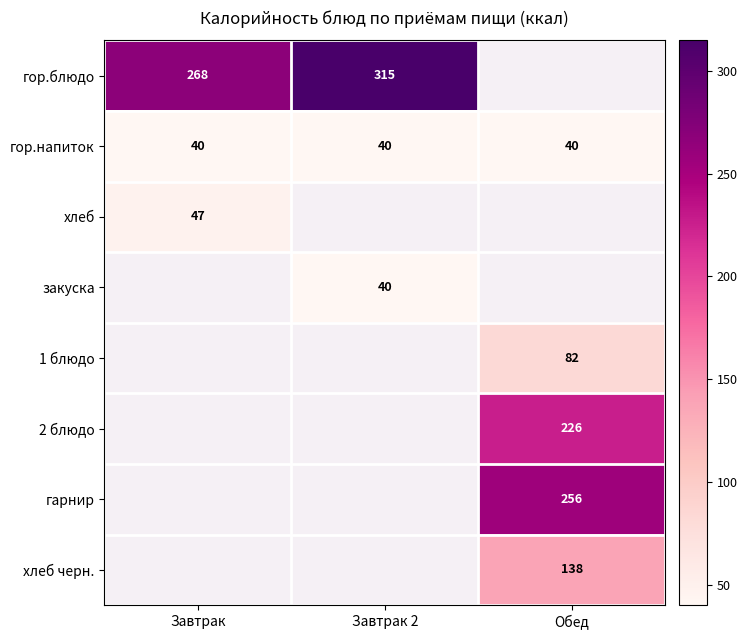

The value of хлеб черн. at Обед is 245. True or false?

False